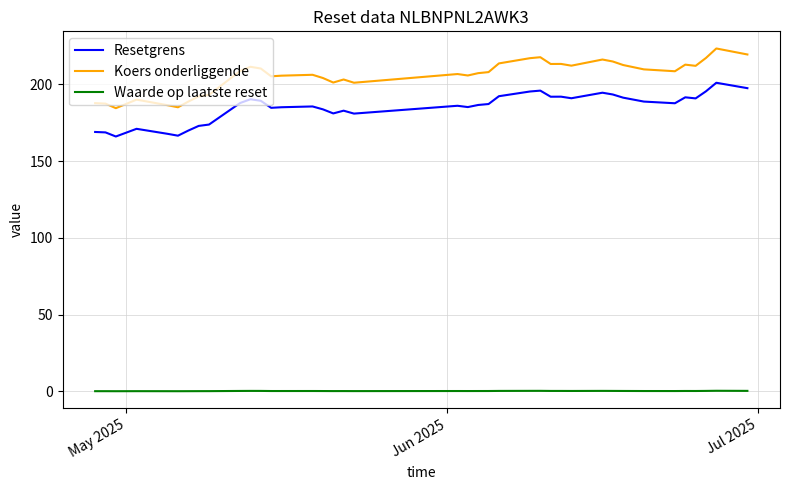

Rank the series by their maximum value, from highest to lowest.

Koers onderliggende, Resetgrens, Waarde op laatste reset